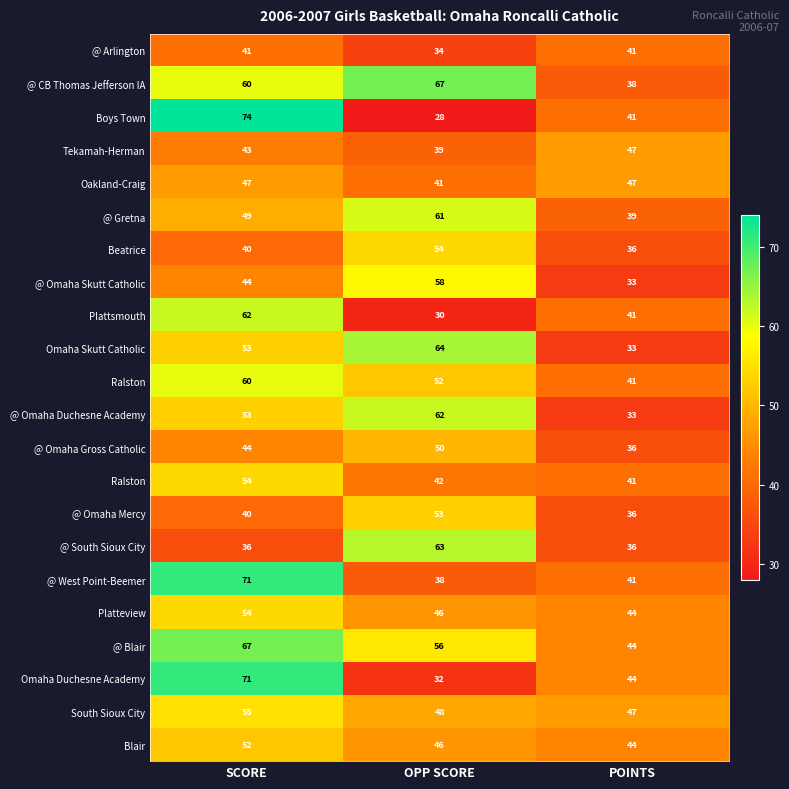

What is the smallest value displayed?

28